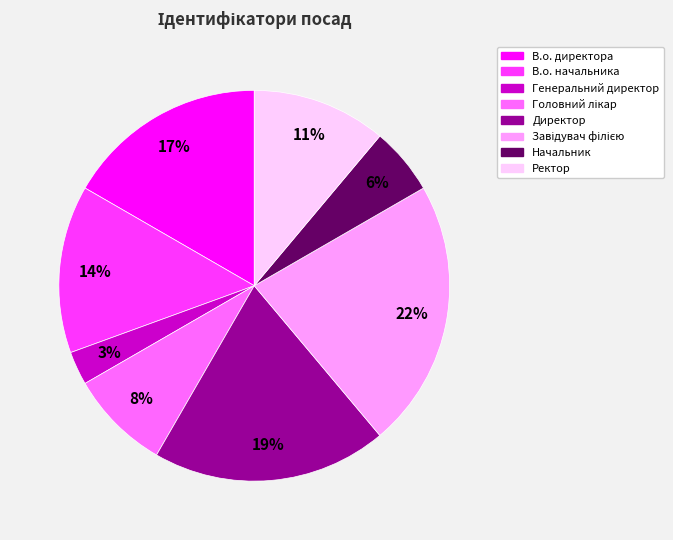

The Генеральний директор slice represents 3% of the pie. True or false?

True